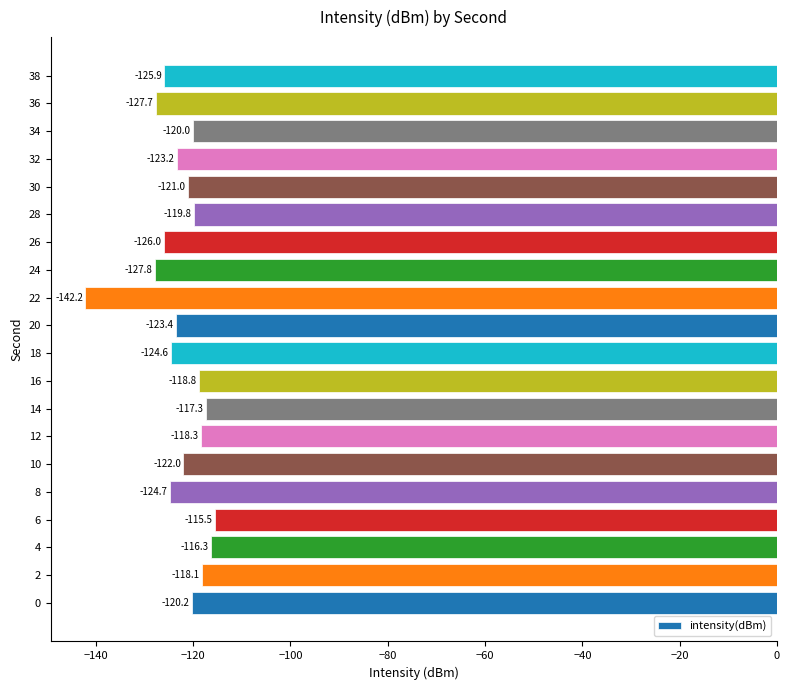

Is it true that the value at 30 is -75.4?

False